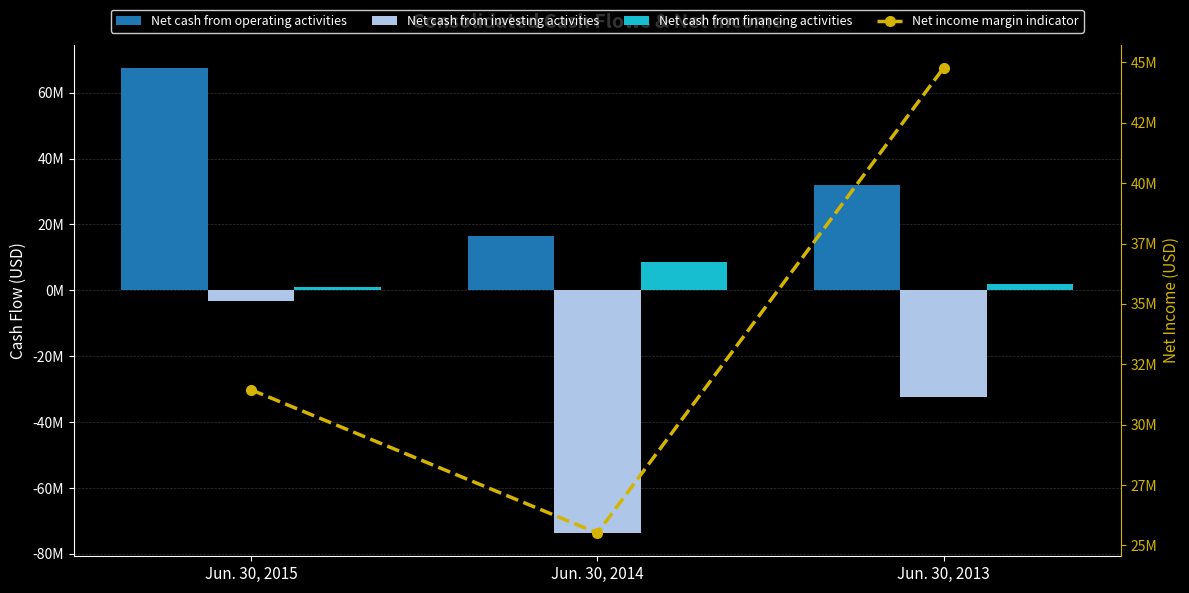

What is the value of the Net cash from operating activities bar at the 3rd from the left?

32090827